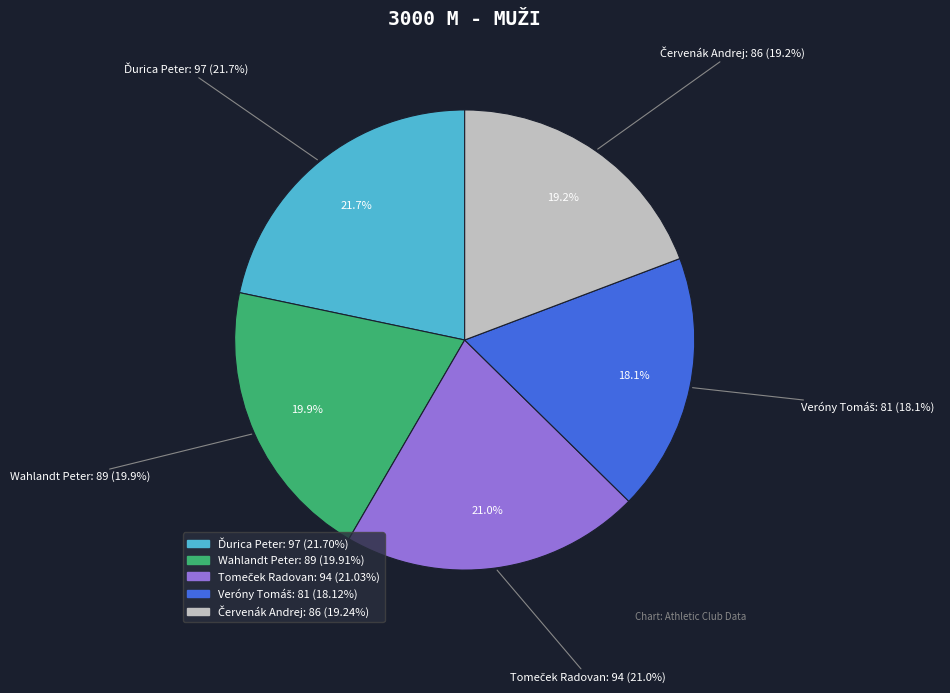

How many segments does this pie chart have?

5